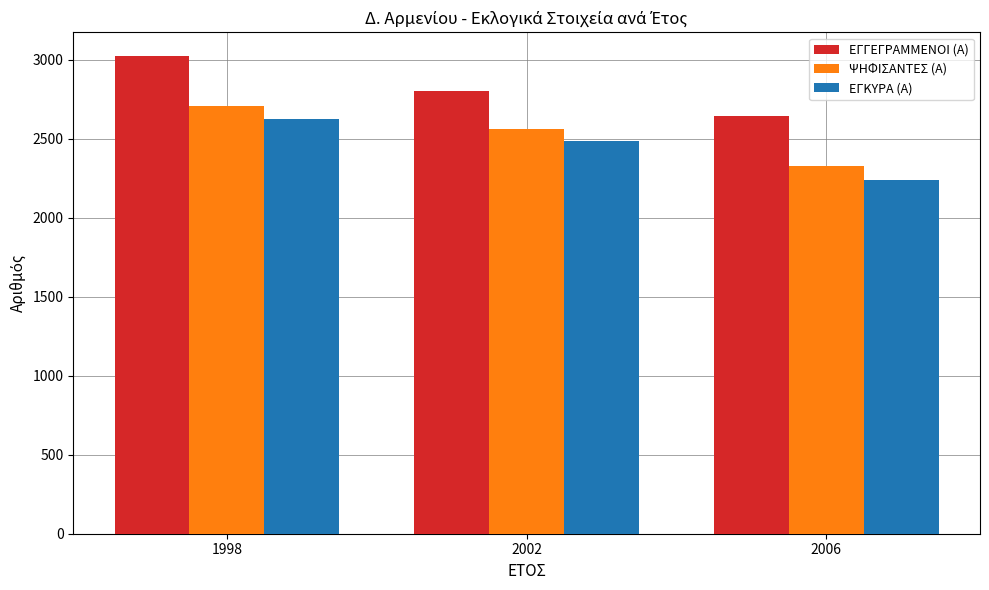

What is the average value of the ΕΓΓΕΓΡΑΜΜΕΝΟΙ (Α) series?

2823